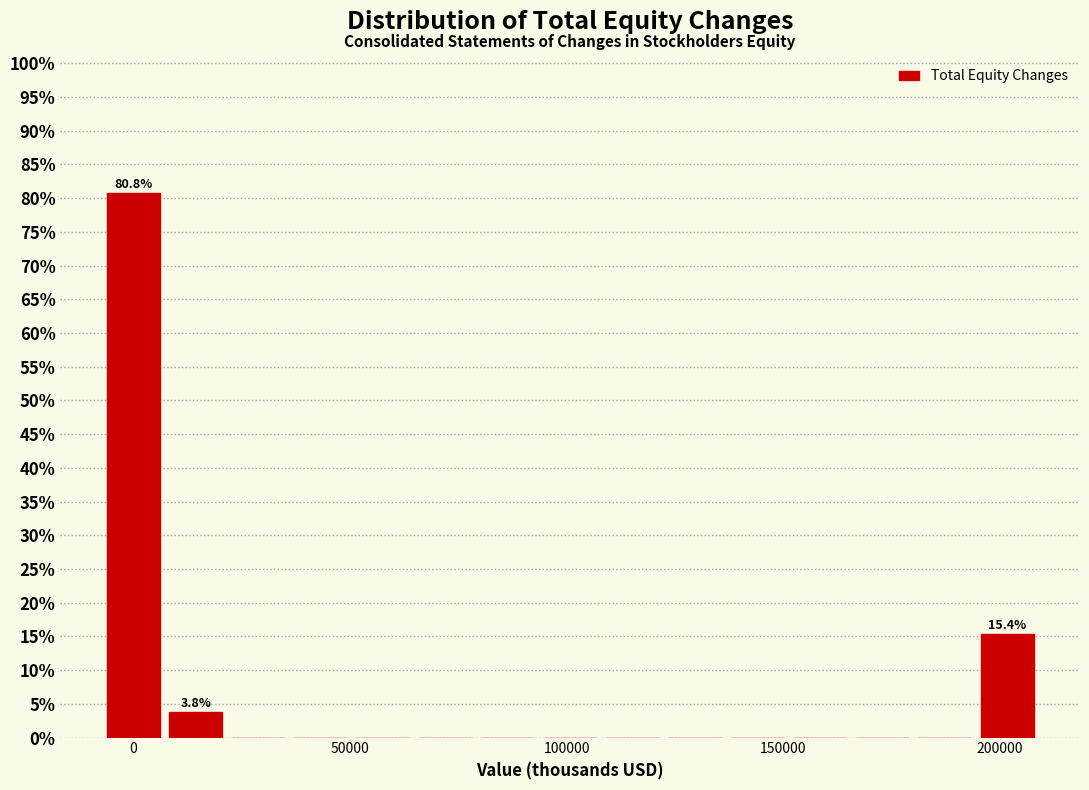

Read against the x-axis, roughly where is the centre of the tallest bar?

0